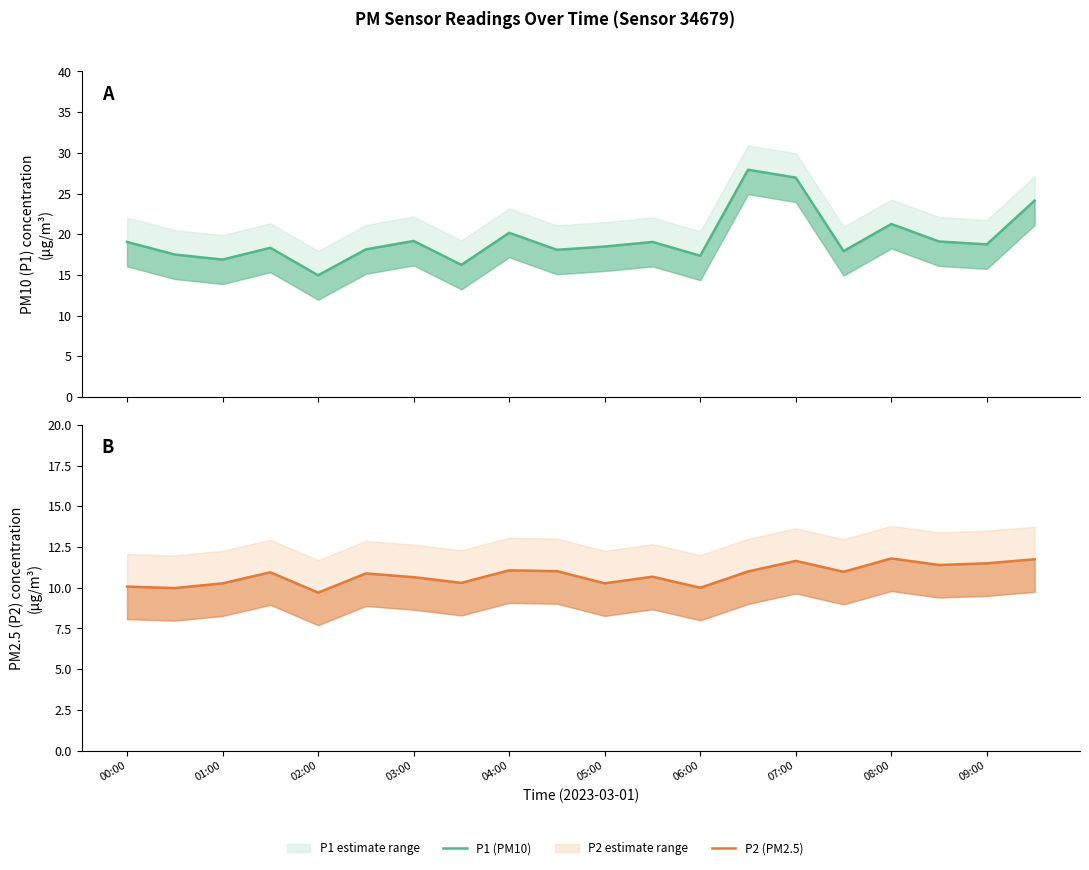

Rank the series by their average value, from highest to lowest.

P1 (PM10), P2 (PM2.5)